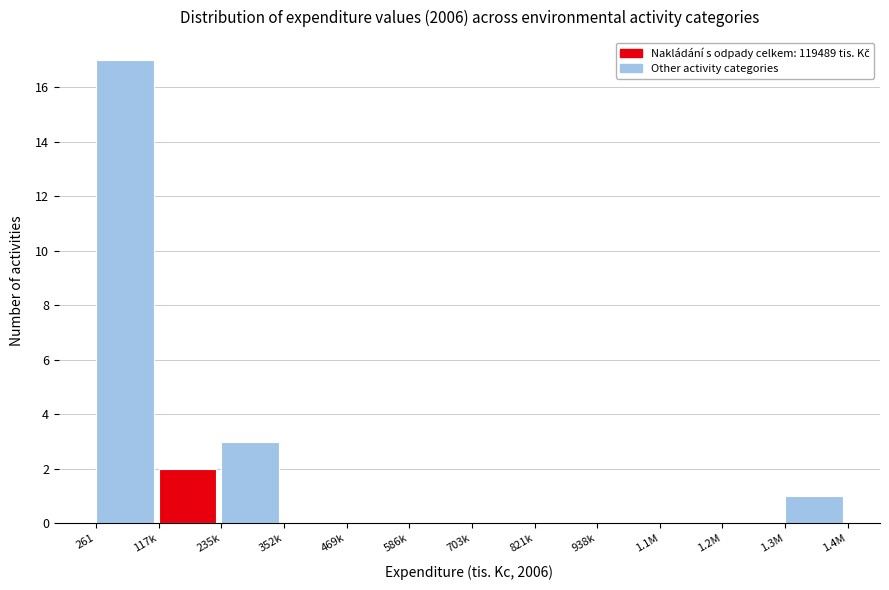

Reading left to right, list all the values displayed in this chart.

261=17	117k=2	235k=3	352k=0	469k=0	586k=0	703k=0	821k=0	938k=0	1.1M=0	1.2M=0	1.3M=1